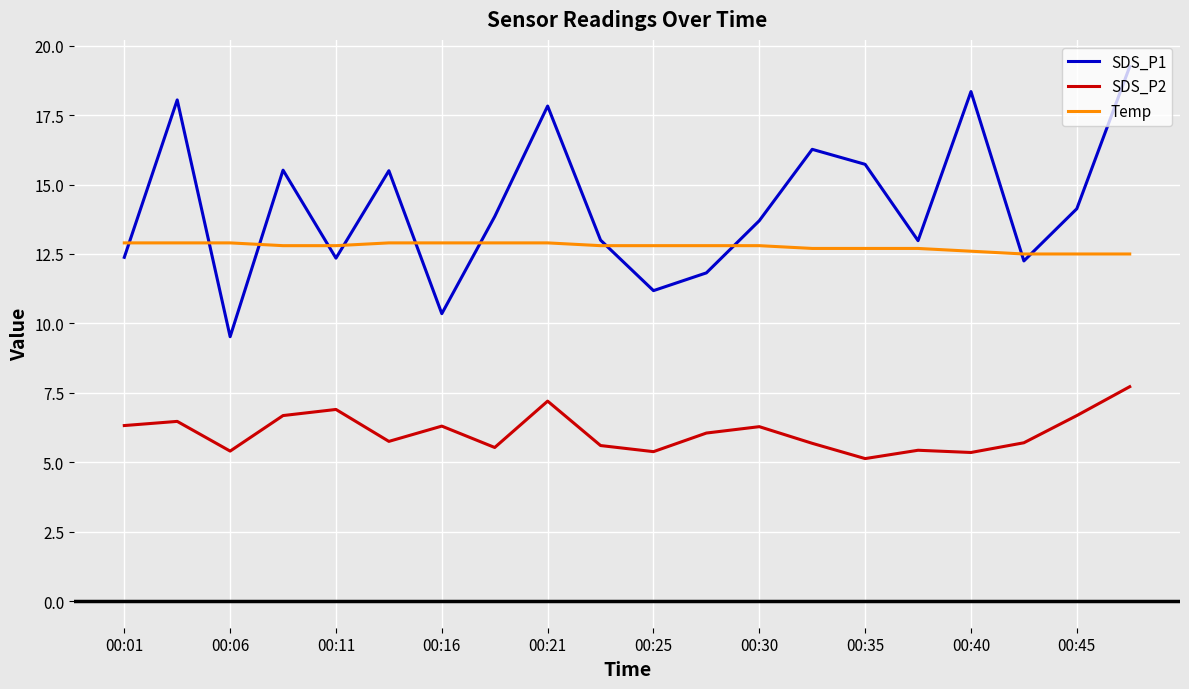

True or false: SDS_P2 and Temp cross at least once.

False